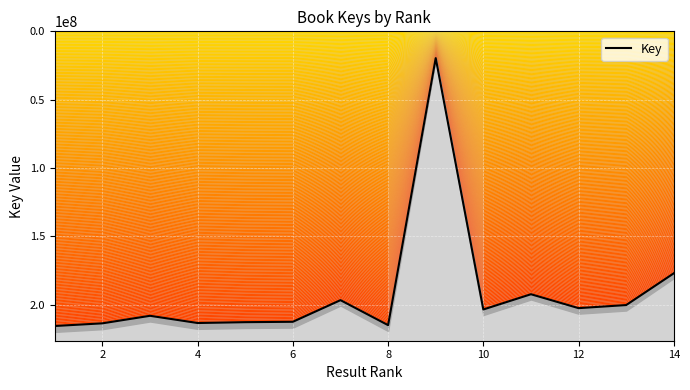

What is the value of the 10th point from the left?

203389910